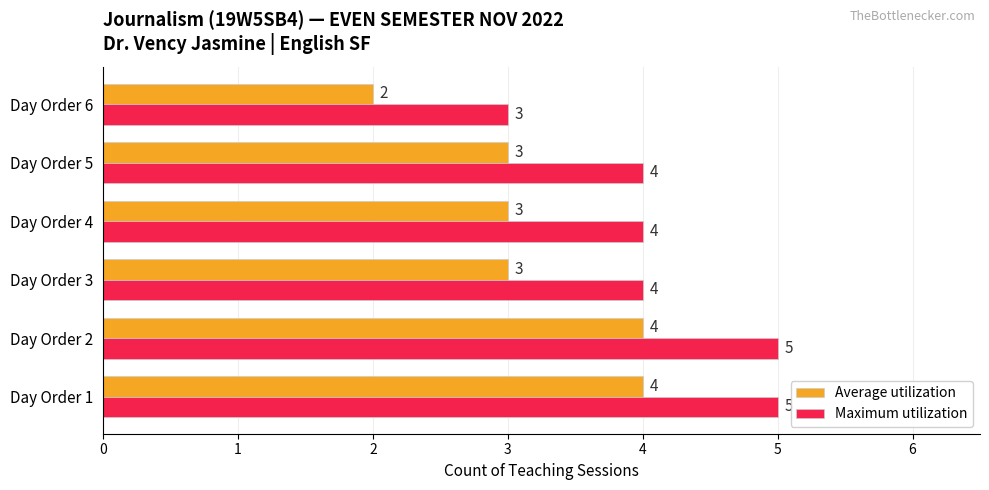

Rank the series by their maximum value, from highest to lowest.

Maximum utilization, Average utilization